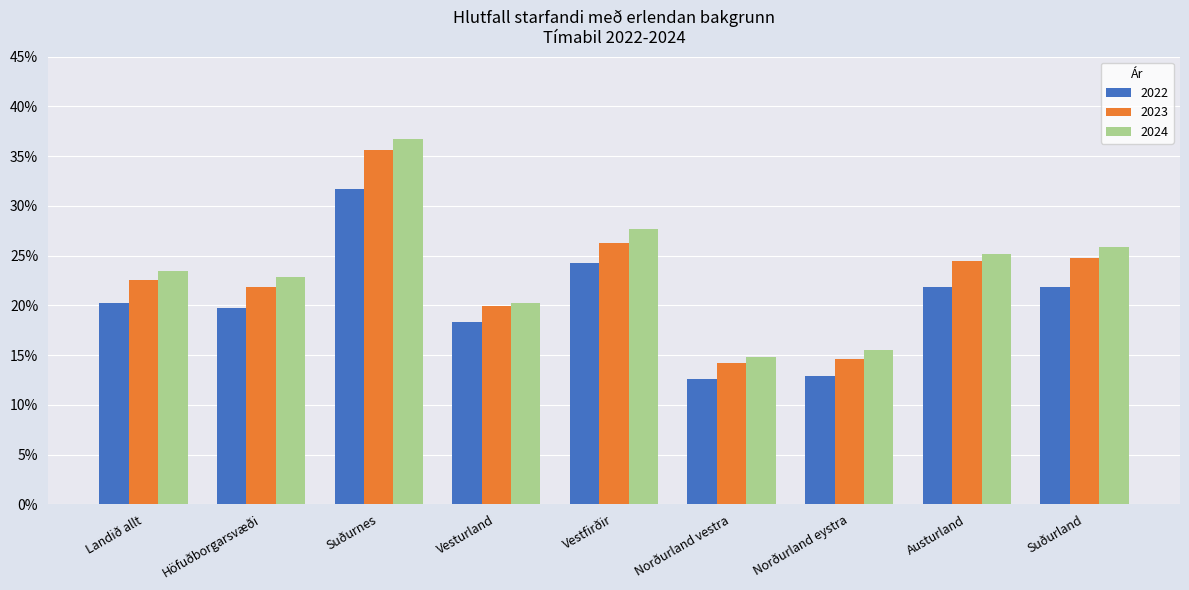

List the series in order of their overall mean, lowest first.

2022, 2023, 2024